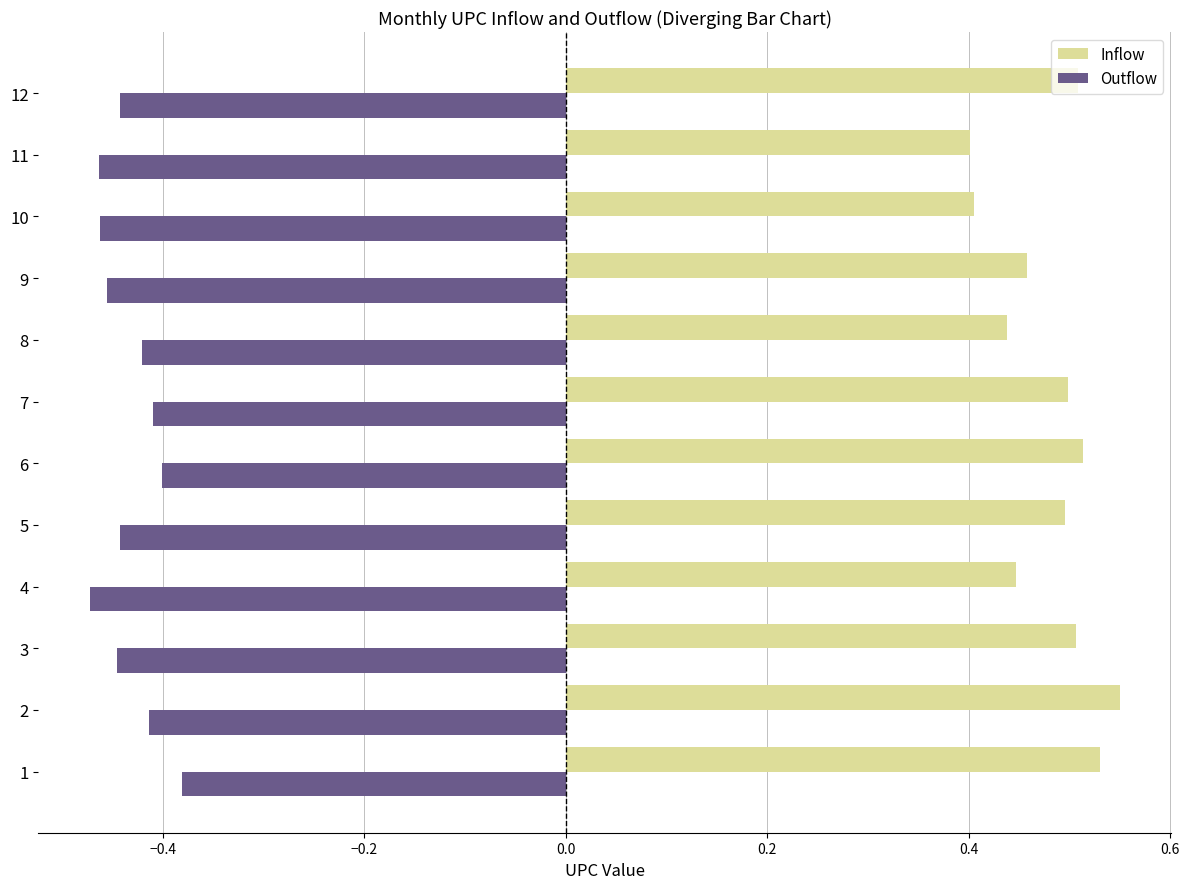

True or false: Outflow has a value of -0.4 at 5.

True